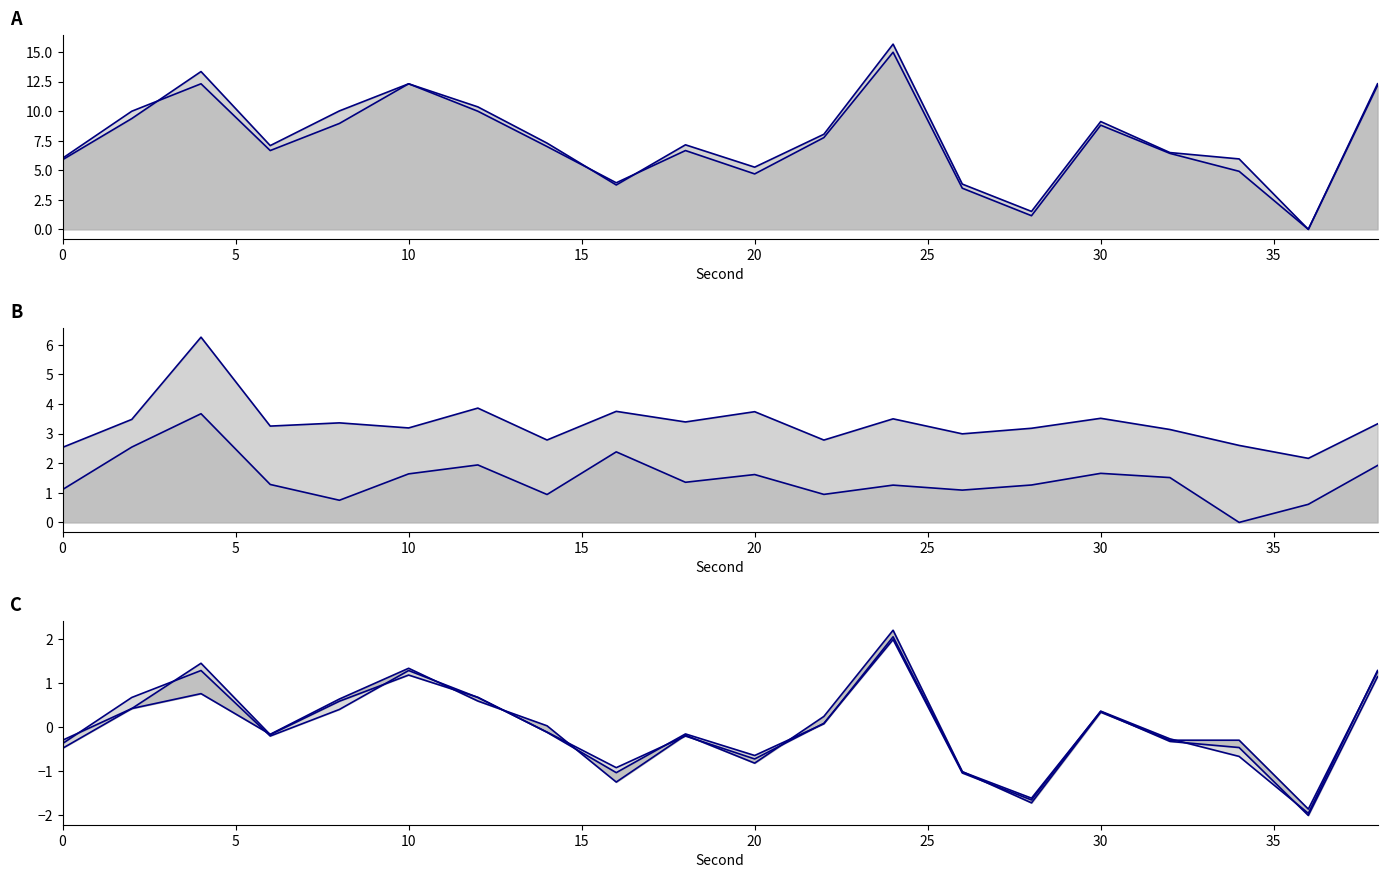

At how many categories does at least one series exceed 12?

4